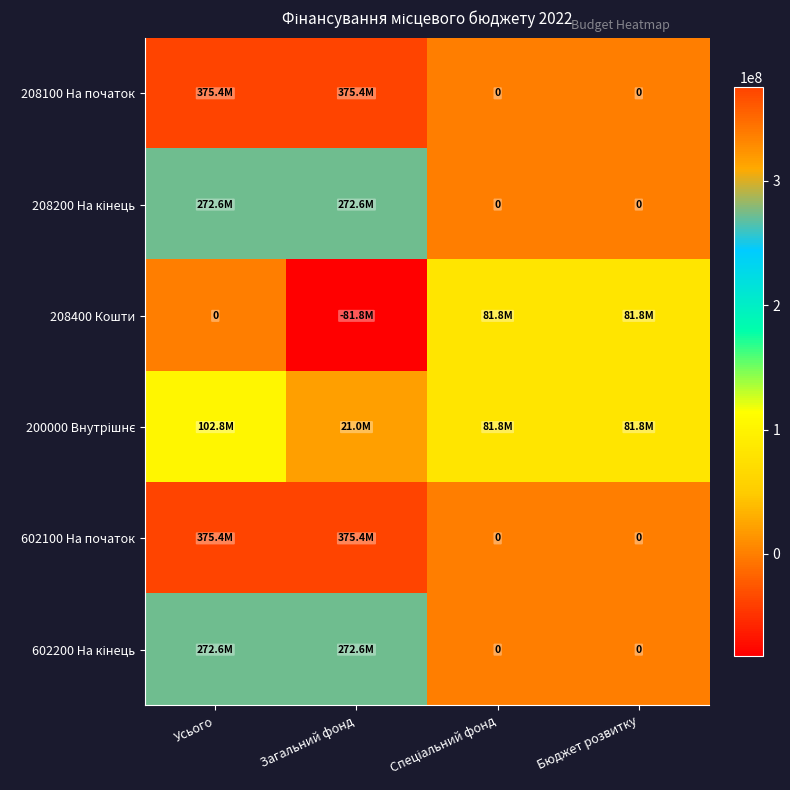

What is the sum of all 602100 На початок values?

750717340.3